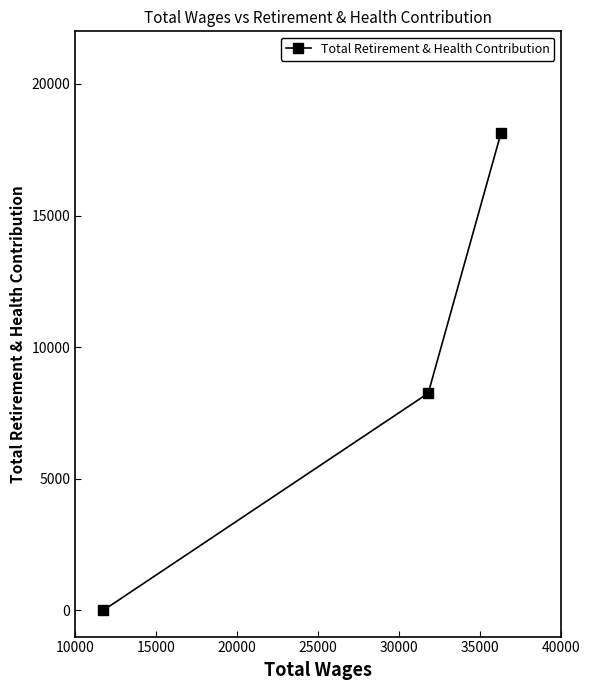

What is the difference between the maximum and minimum values?

18143